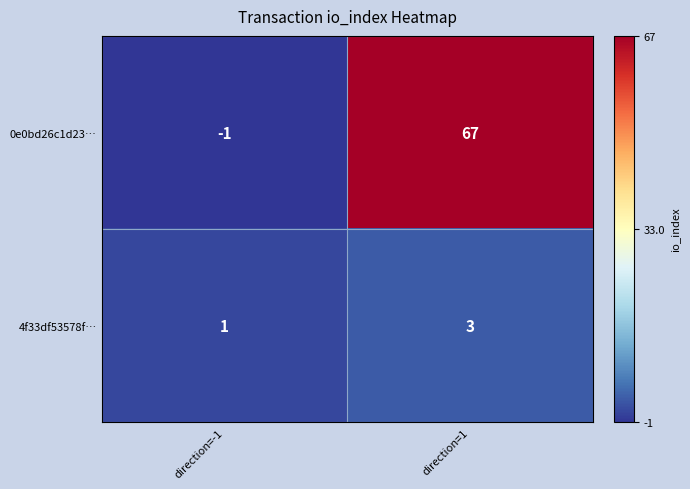

Rank the series by their average value, from lowest to highest.

4f33df53578f…, 0e0bd26c1d23…